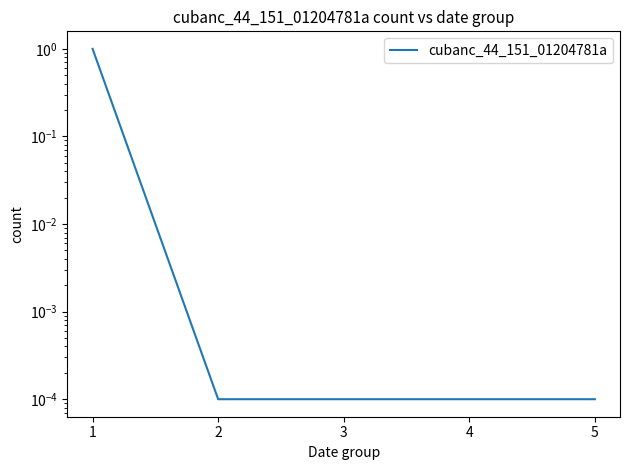

Which has a higher value, 2 or 3?

2